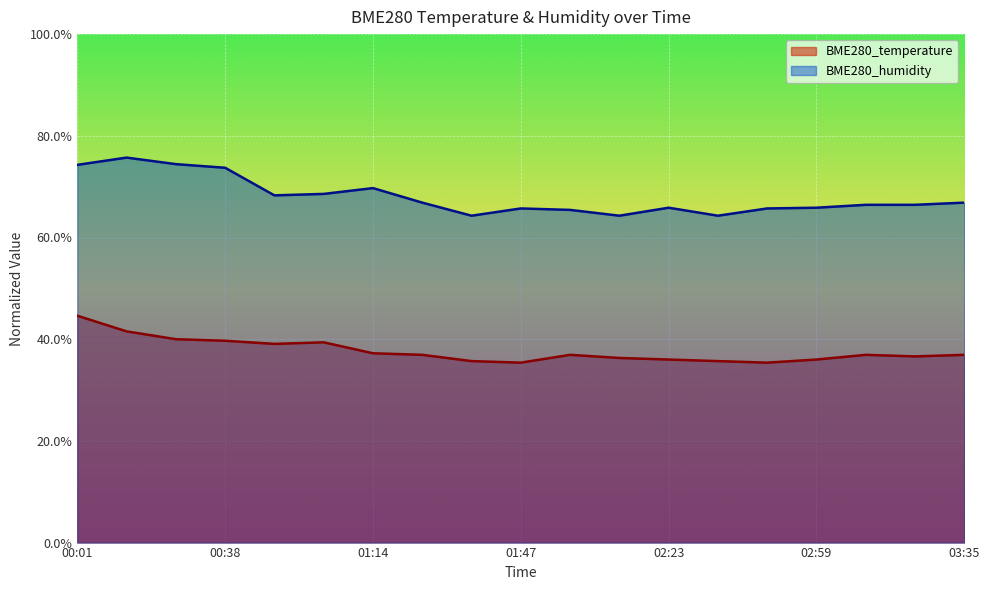

What is the maximum value for BME280_temperature?

44.6